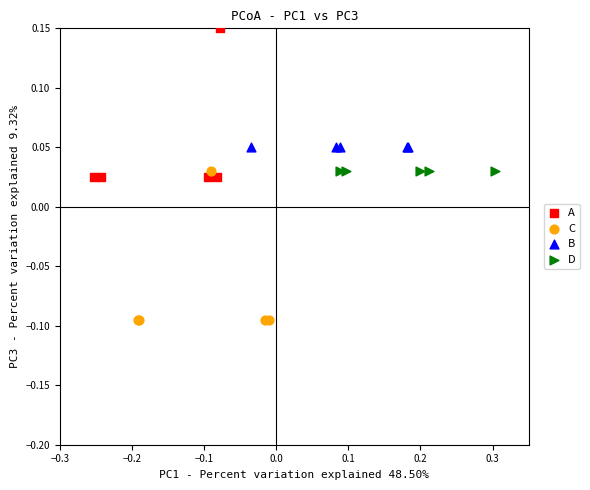

Which series contains the highest Y value?

A